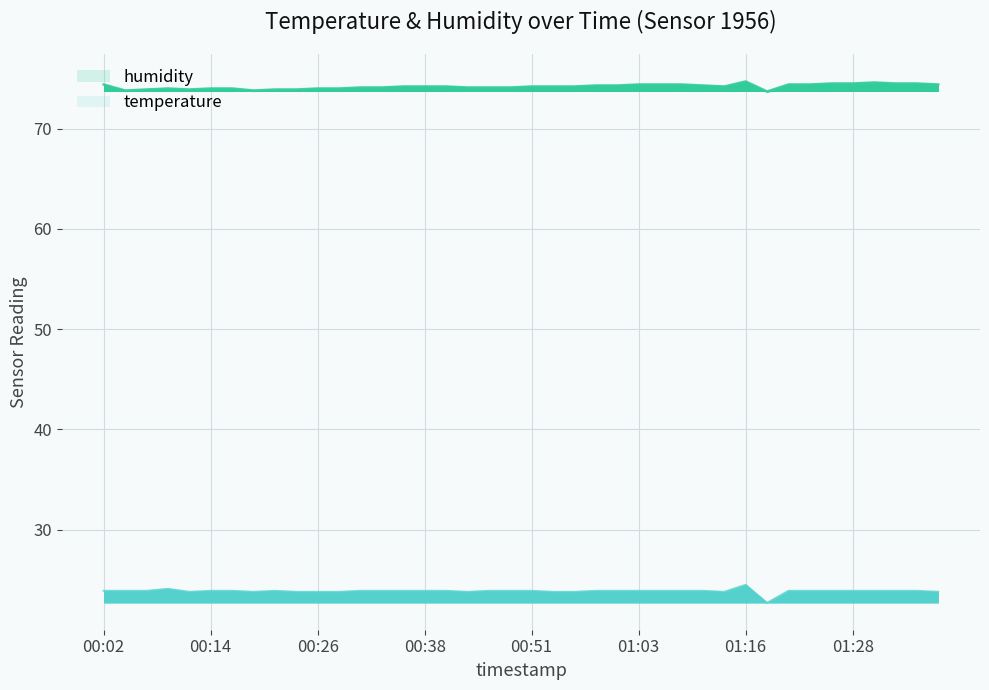

What is the label of the 35th point from the right?

00:14